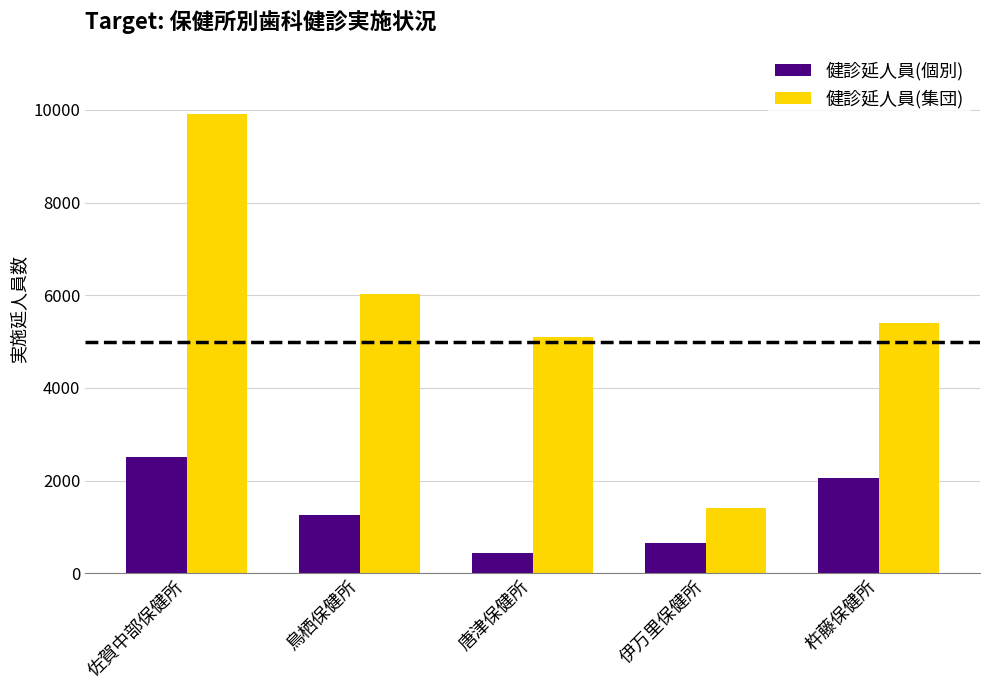

What is the difference between the 健診延人員(個別) values at 鳥栖保健所 and 杵藤保健所?

790